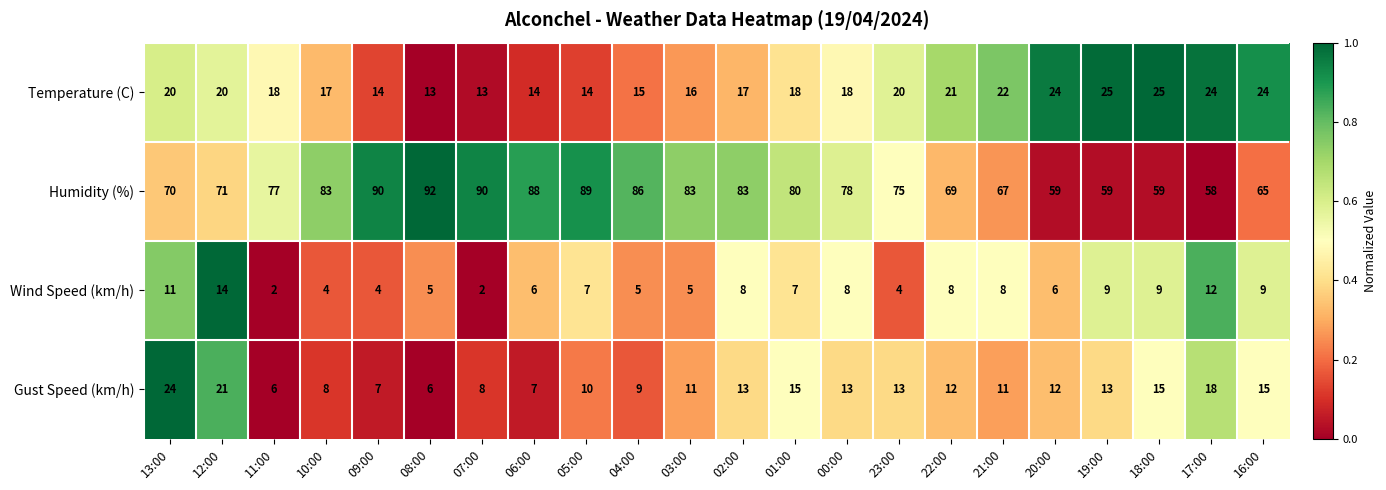

What is the approximate value of Temperature (C) at 13:00?

20